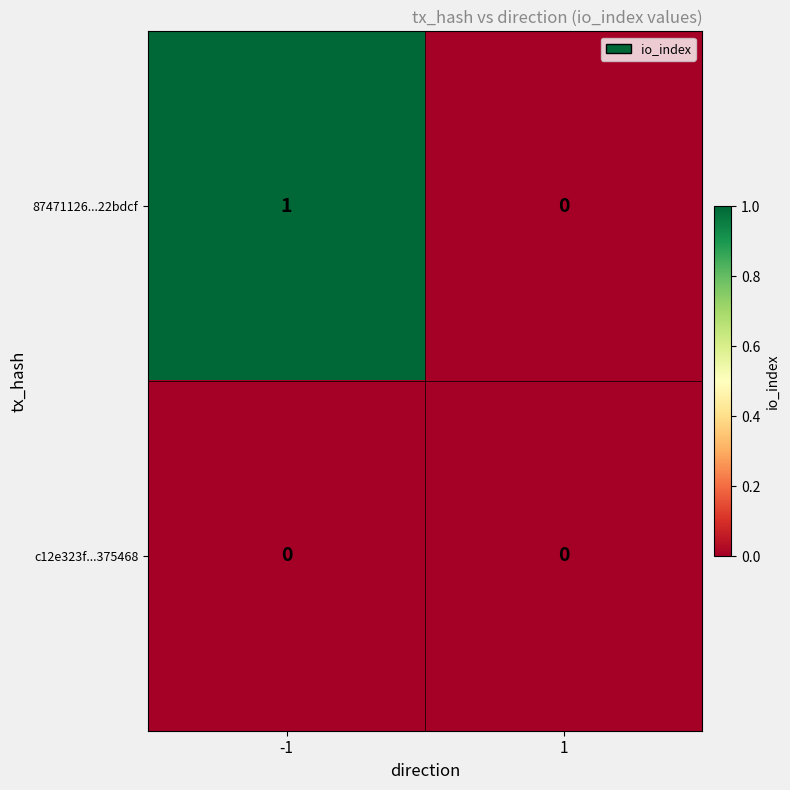

Which series has the largest range (max minus min)?

87471126...22bdcf